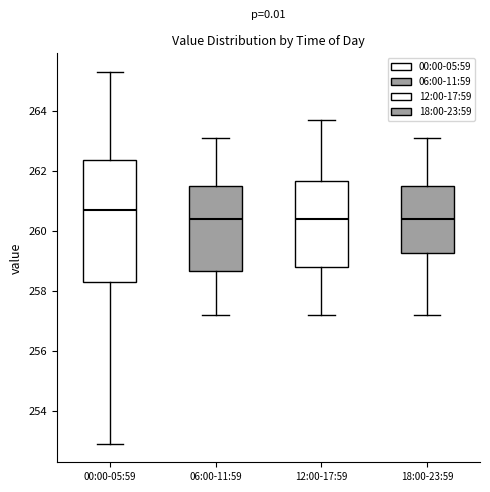

Where is the upper edge of the box for 00:00-05:59 on the y-axis? The values are not printed on the chart, so give them approximately, as read against the axis.

262.4